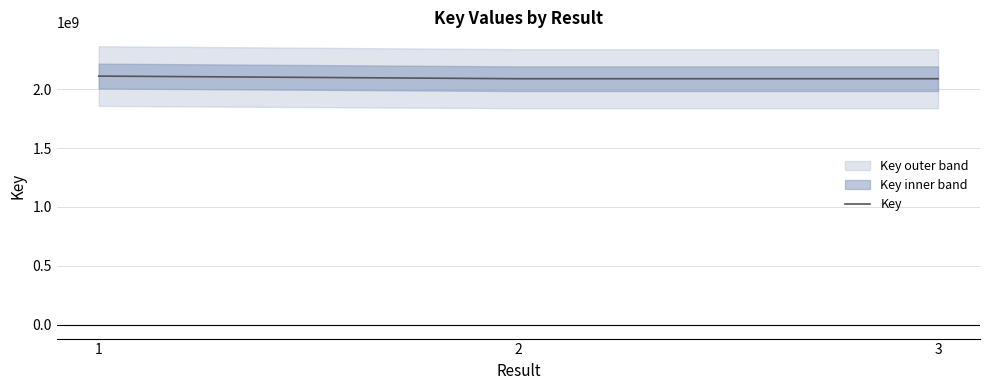

Reading right to left, what are all the values shown in this chart?

3=2088537996	2=2088539222	1=2110963149